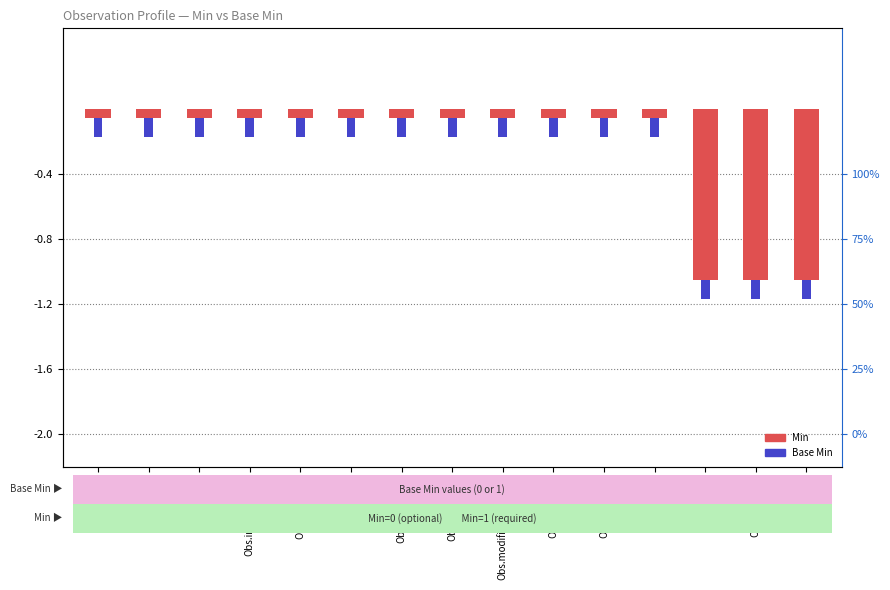

Reading left to right, list all the values displayed in this chart.

Observation=-0.1	Obs.id=-0.1	Obs.meta=-0.1	Obs.implicitRules=-0.1	Obs.language=-0.1	Obs.text=-0.1	Obs.contained=-0.1	Obs.extension=-0.1	Obs.modifierExtension=-0.1	Obs.identifier=-0.1	Obs.basedOn=-0.1	Obs.partOf=-0.1	Obs.status=-1.1	Obs.category=-1.1	Obs.code=-1.1